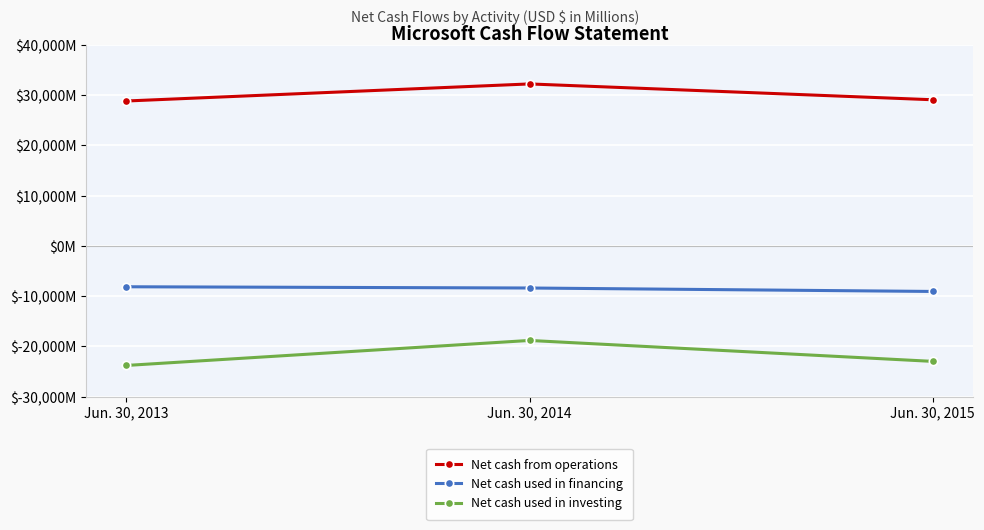

Does the chart have visible grid lines?

Yes